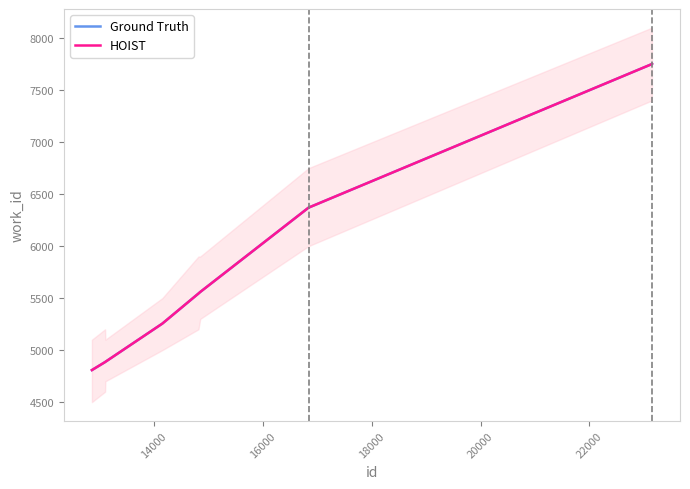

What is the minimum value for Ground Truth?

4808